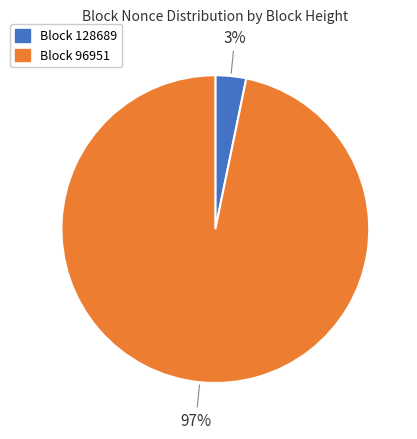

Does any single category account for the majority?

Yes